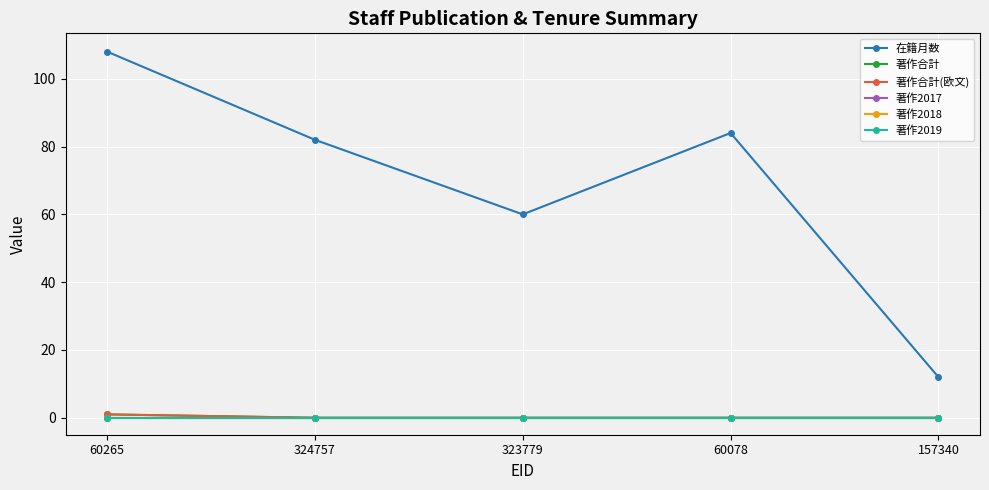

What is the maximum value for 著作合計?

1